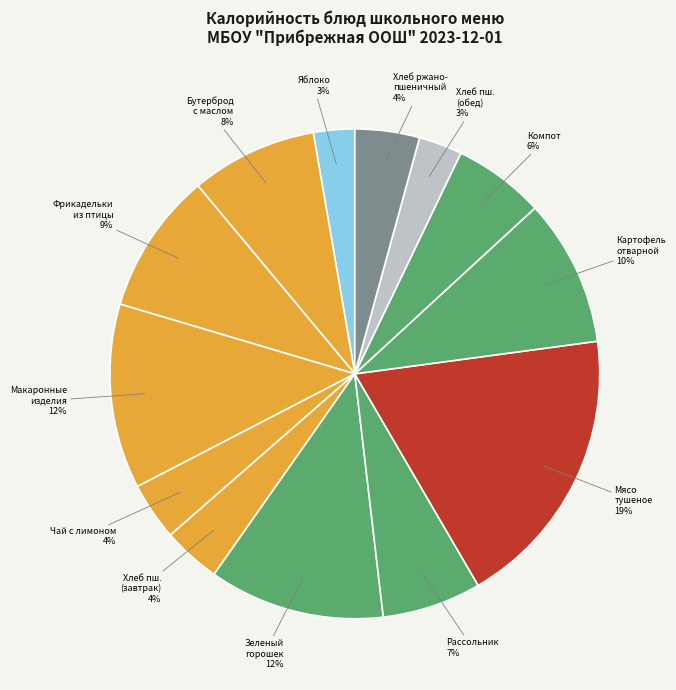

Combined, do Яблоко and Макаронные изделия account for over 50%?

No